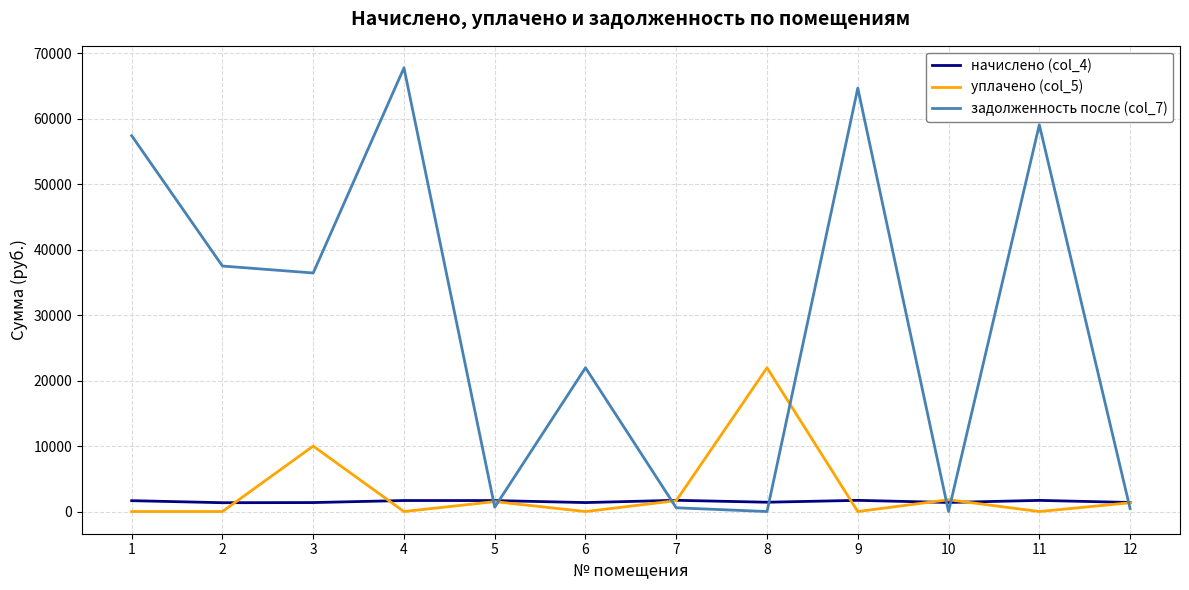

True or false: задолженность после (col_7) and уплачено (col_5) cross at least once.

True